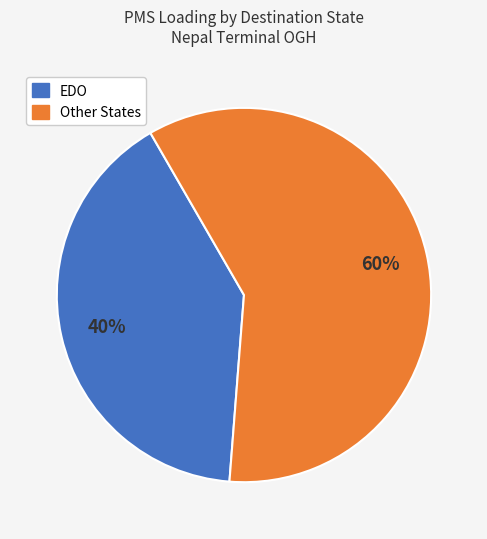

Does any single category account for the majority?

Yes